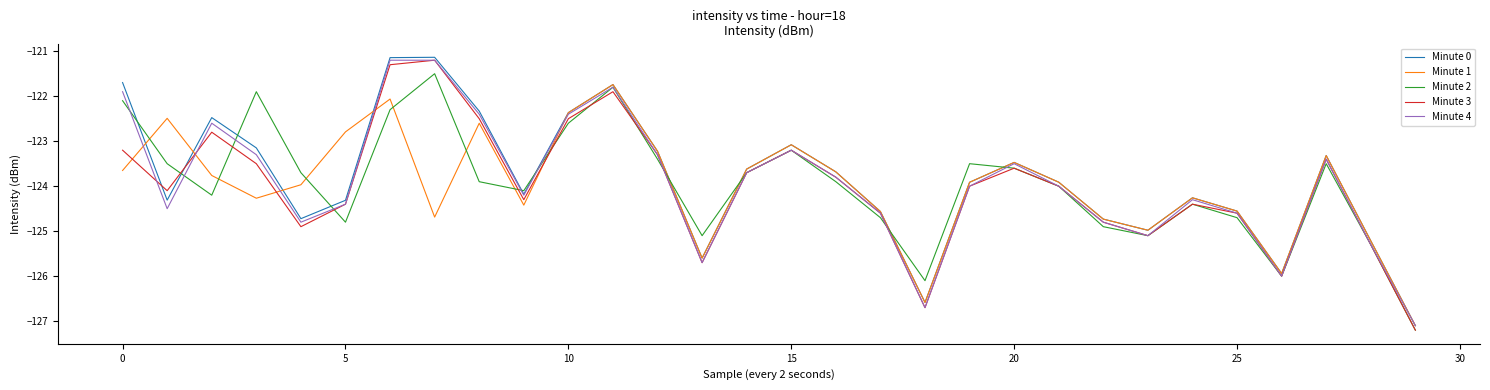

What is the smallest value displayed?

-127.2